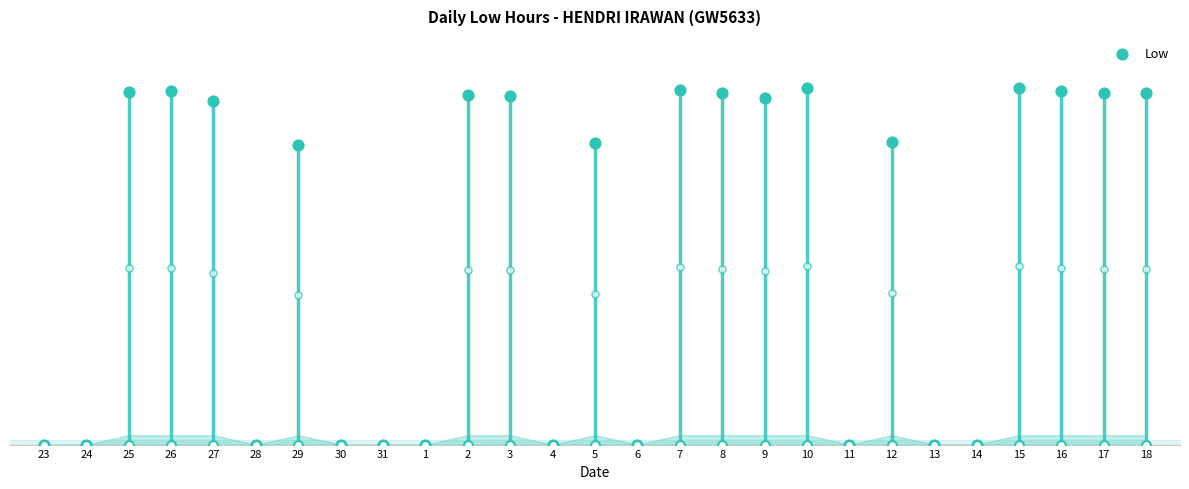

What is the change in value from 25 to 13?

-11.2